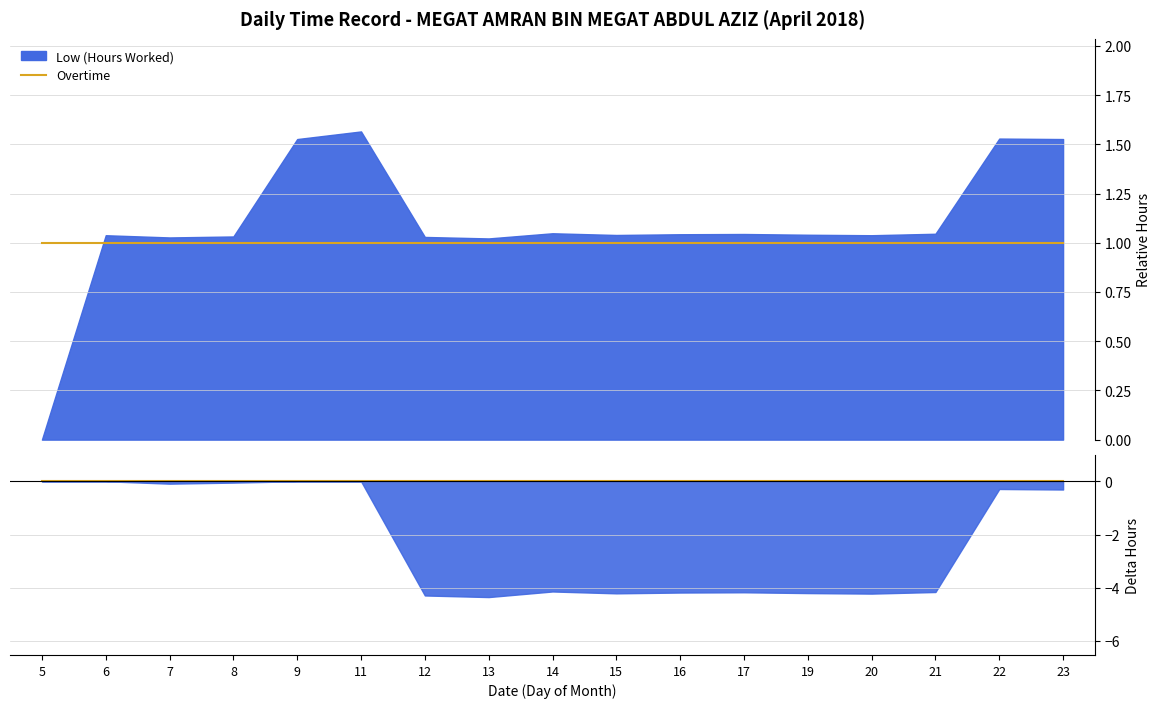

What is the spread (max minus min) of values at 8?

1